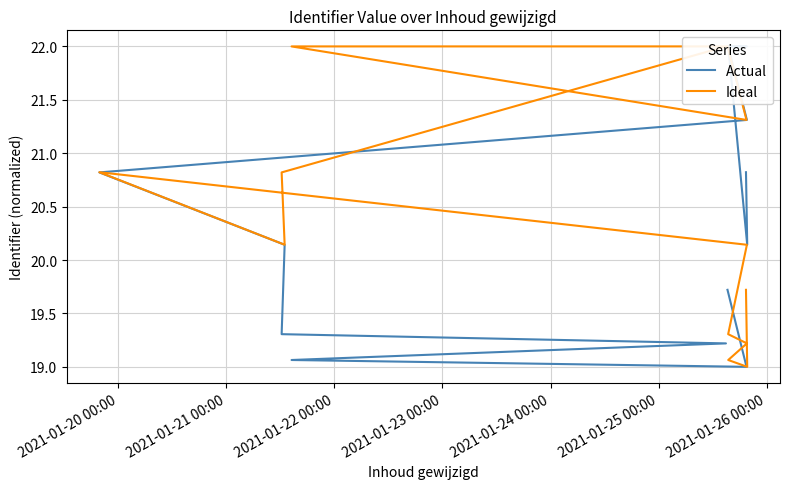

How many lines are shown in the chart?

2